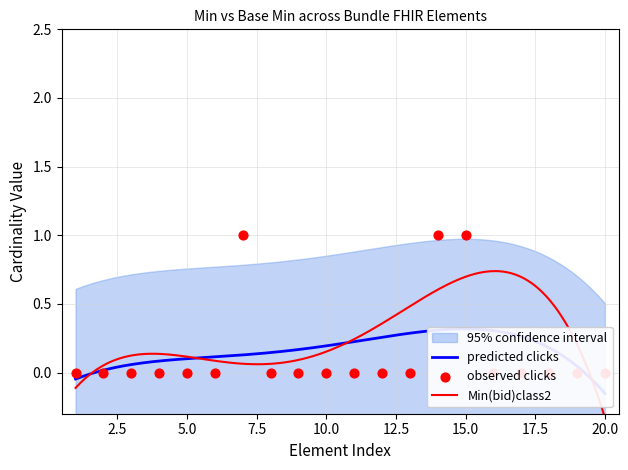

Which series has the largest total across all categories?

Min